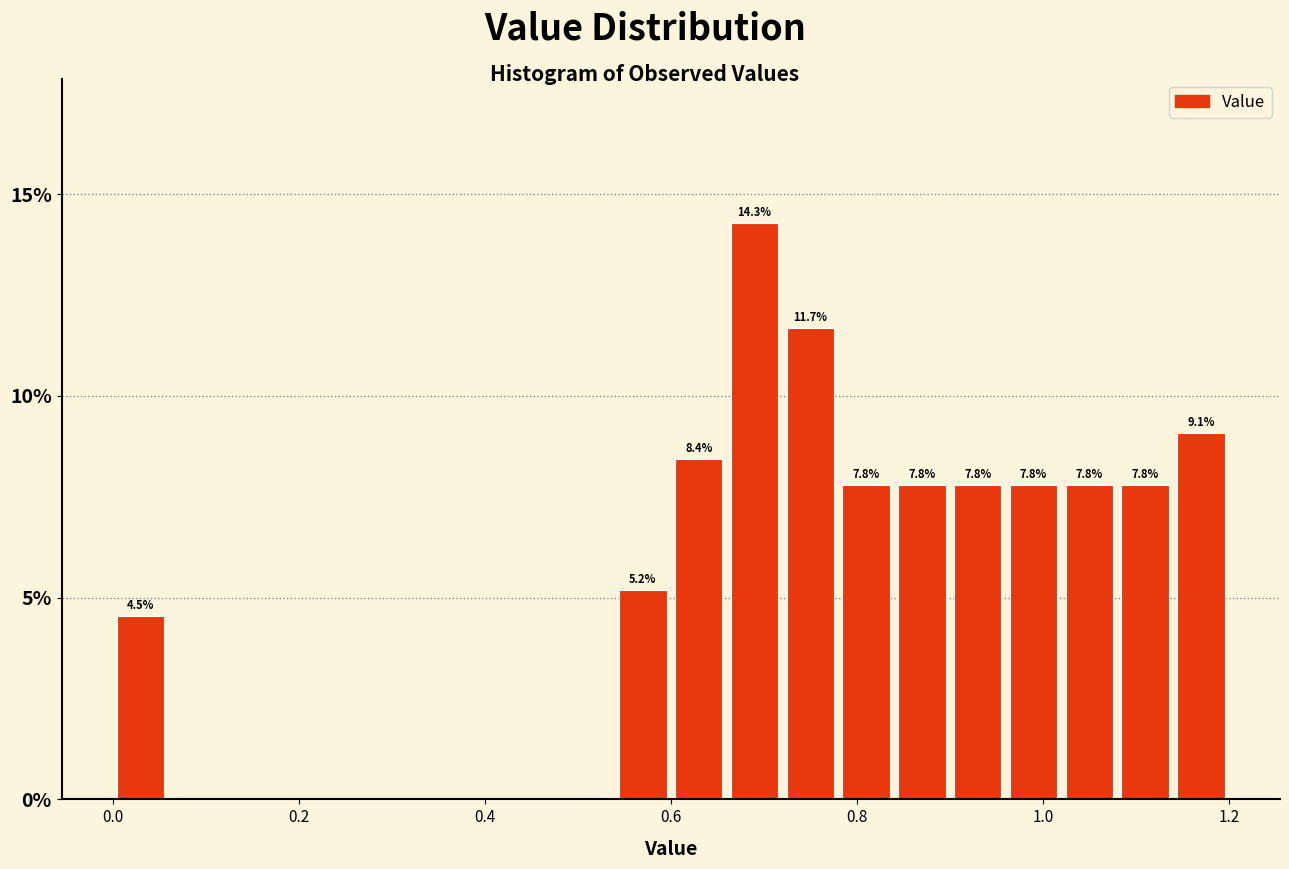

Read against the x-axis, roughly where is the centre of the tallest bar?

0.70